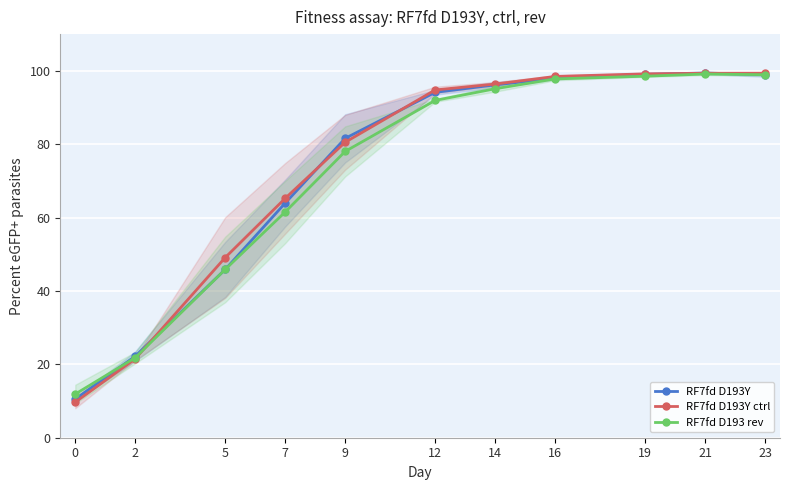

The value of RF7fd D193Y at 7 is 31.8. True or false?

False